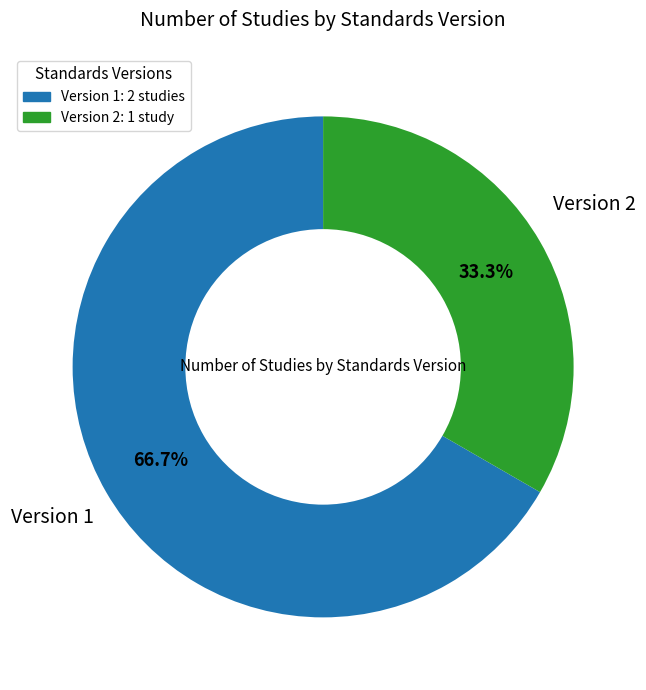

What percentage do Version 1: 2 studies and Version 2: 1 study together represent?

100.0%